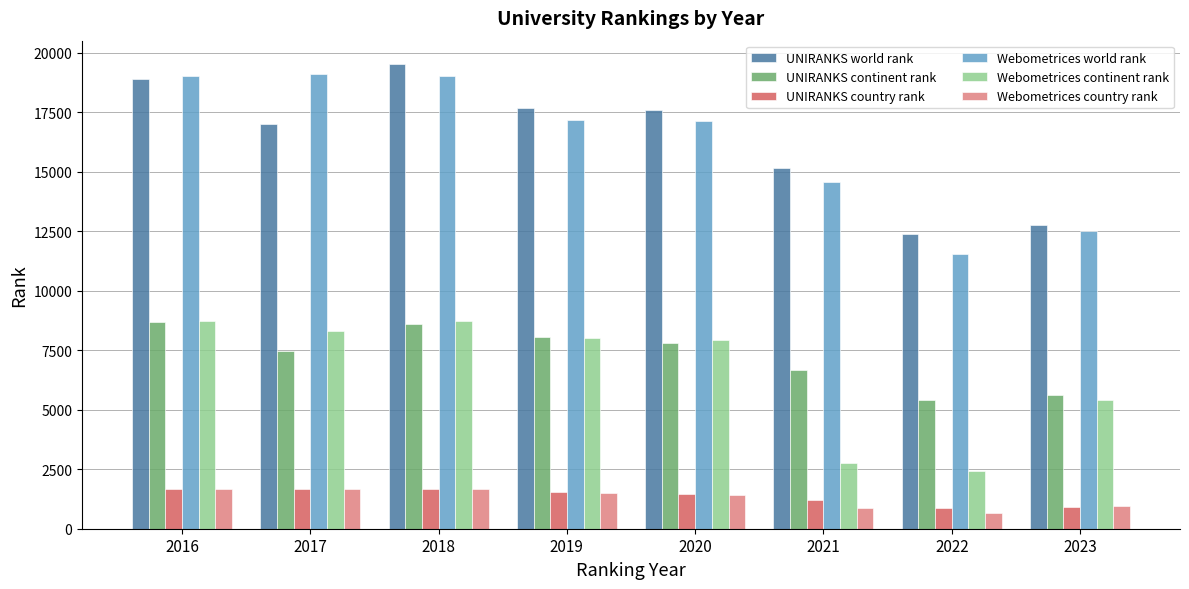

Is it true that UNIRANKS continent rank equals 8059 at 2019?

True